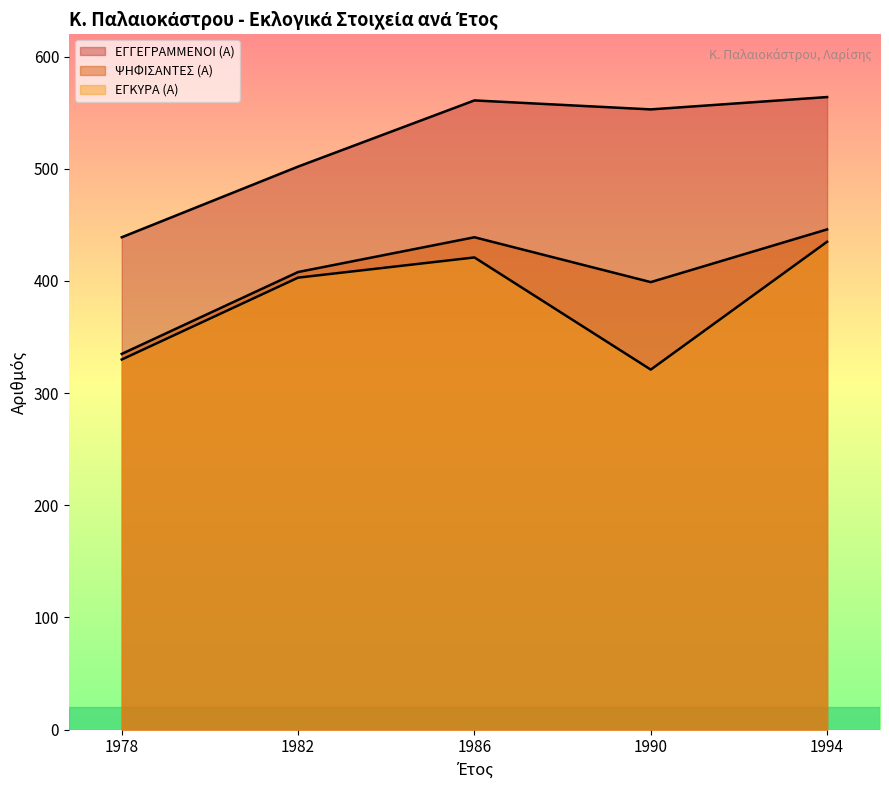

True or false: ΕΓΓΕΓΡΑΜΜΕΝΟΙ (Α) and ΨΗΦΙΣΑΝΤΕΣ (Α) intersect in this chart.

False